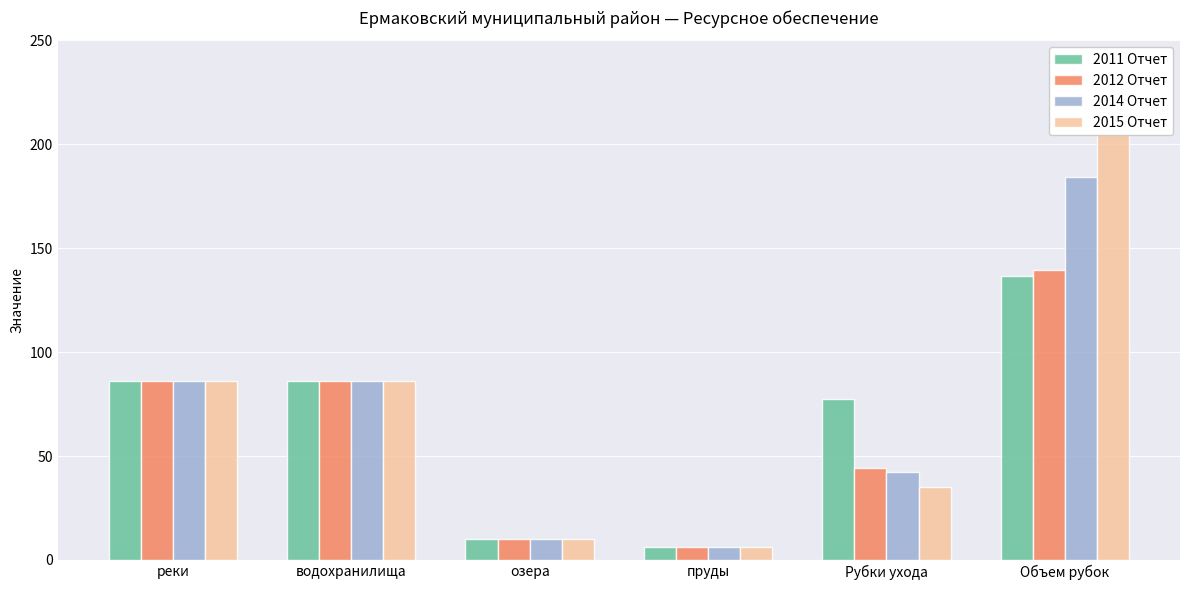

Where is 2012 Отчет nearest to the value 72?

водохранилища